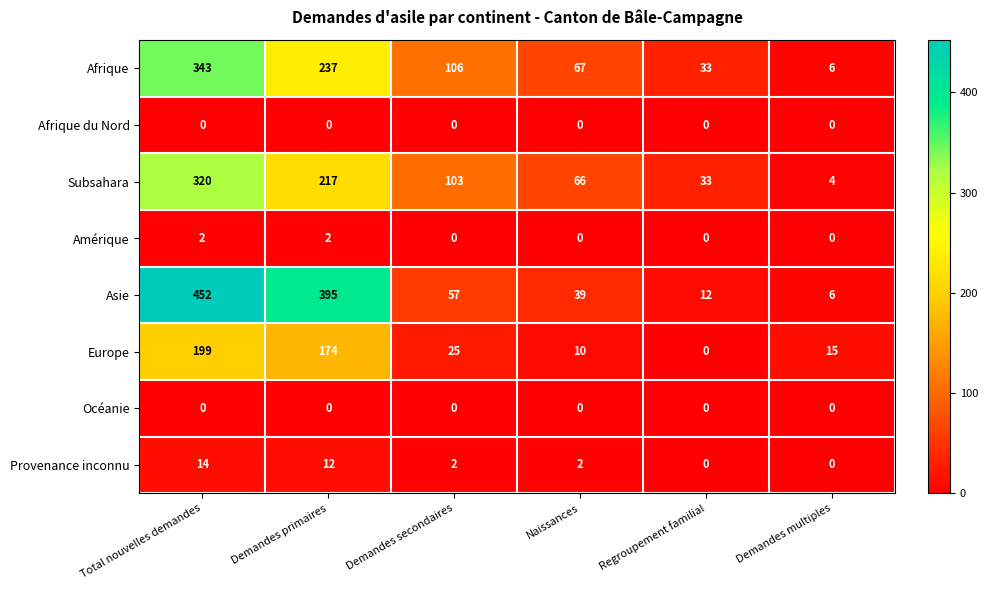

How many data points does each series have?

6